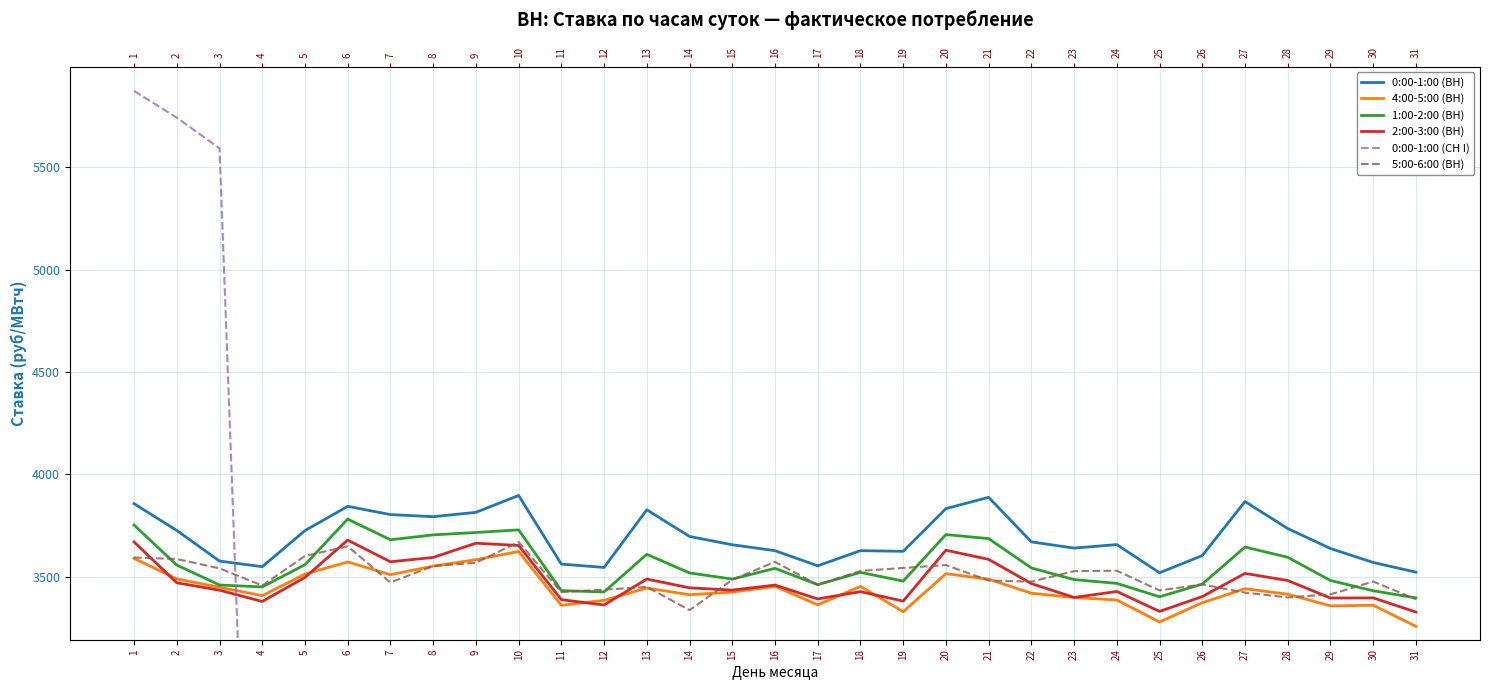

Between 6 and 11, which is larger?

6